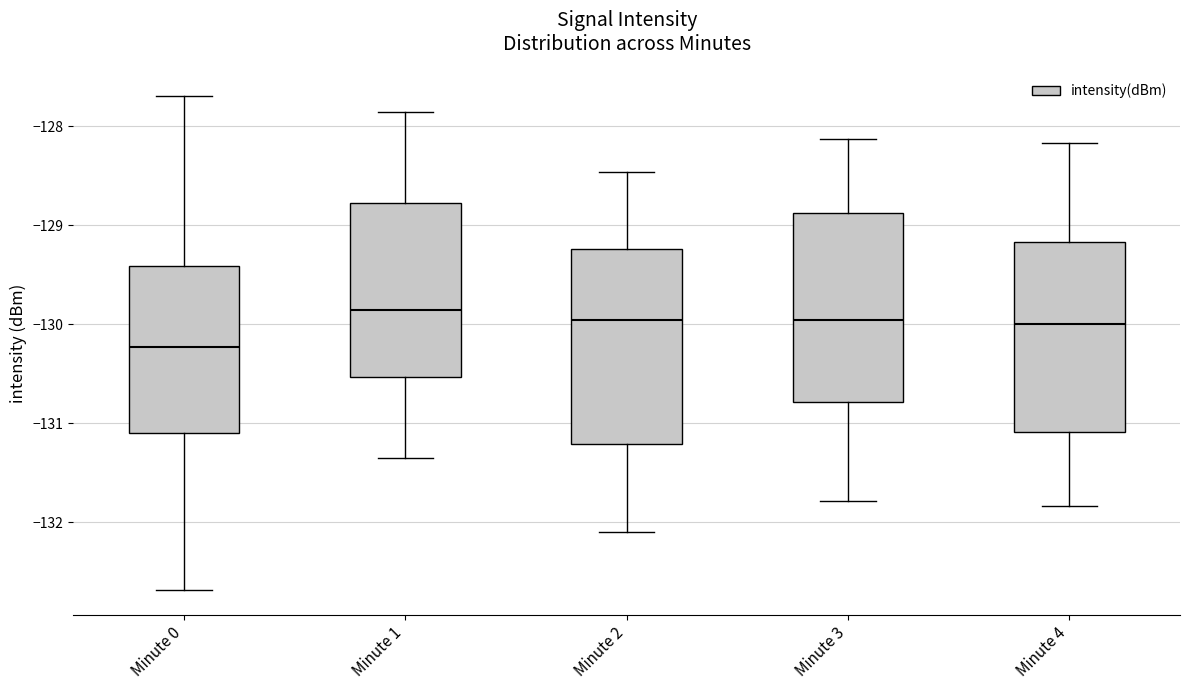

Reading left to right, transcribe this box plot: for each box, give where its median line is, the range the box spans, and where its two whiskers end, as read against the y-axis. The values are not printed on the chart, so give them approximately, as read against the axis.

Minute 0: median -130.2, box -131.1 to -129.4, whiskers -132.7 to -127.7
Minute 1: median -129.9, box -130.5 to -128.8, whiskers -131.3 to -127.9
Minute 2: median -130.0, box -131.2 to -129.2, whiskers -132.1 to -128.5
Minute 3: median -130.0, box -130.8 to -128.9, whiskers -131.8 to -128.1
Minute 4: median -130.0, box -131.1 to -129.2, whiskers -131.8 to -128.2